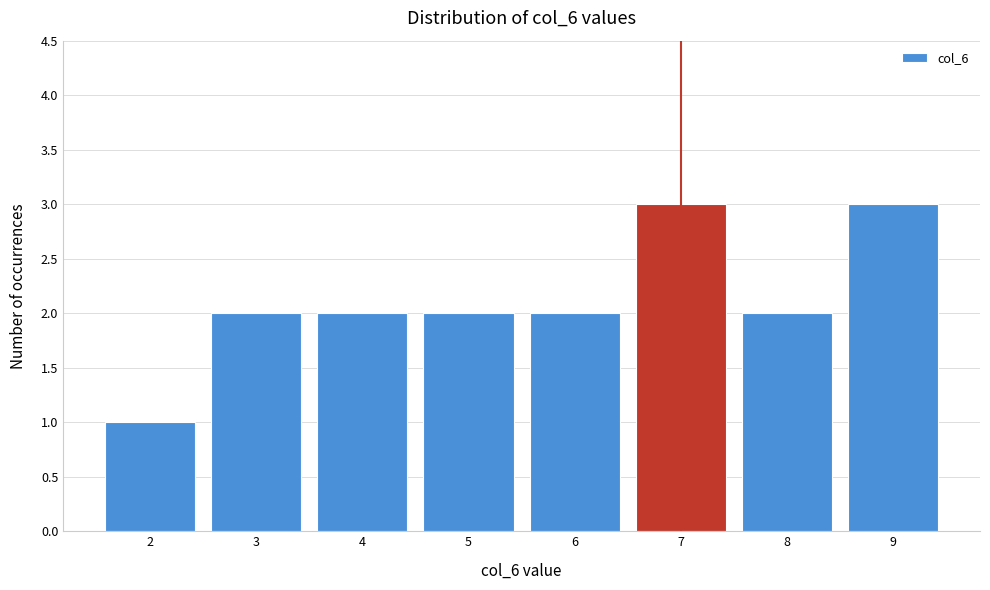

How tall is the bar that spans 2.5 to 3.5 on the x-axis? The values are not printed on the chart, so give them approximately, as read against the axis.

2